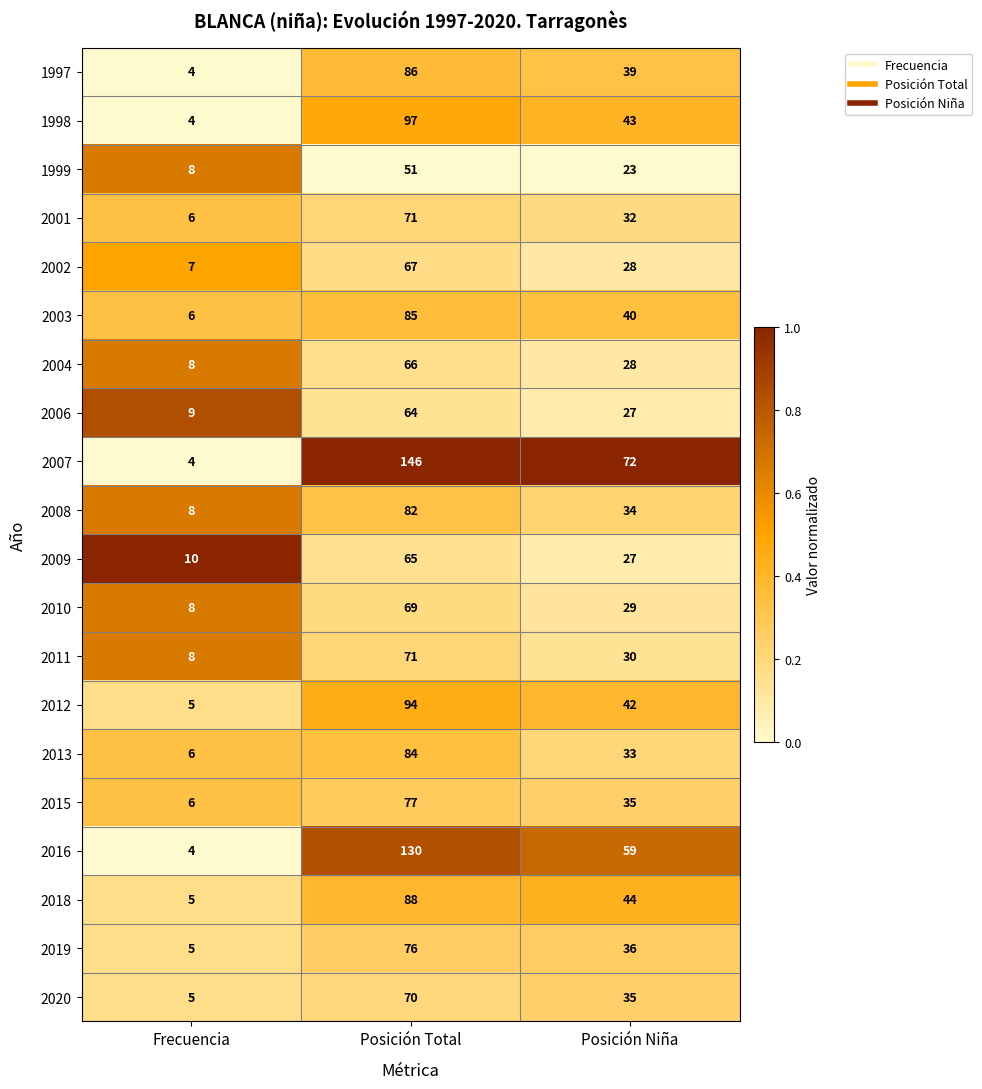

Is it true that 1999 equals 16 at Posición Niña?

False